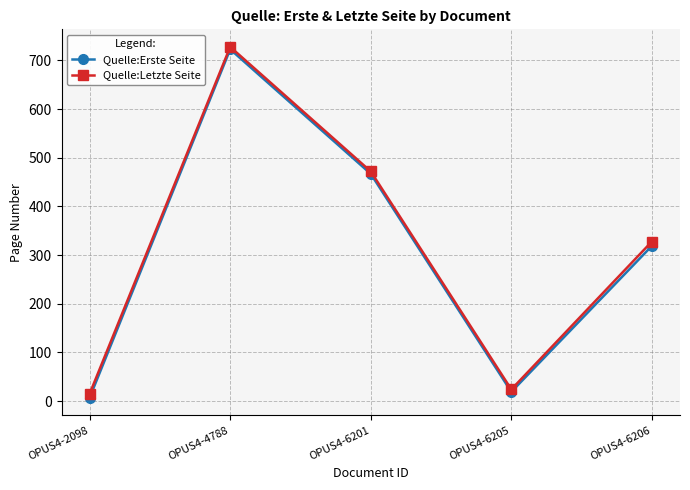

The Quelle:Erste Seite series shows 319 at OPUS4-6206. True or false?

True